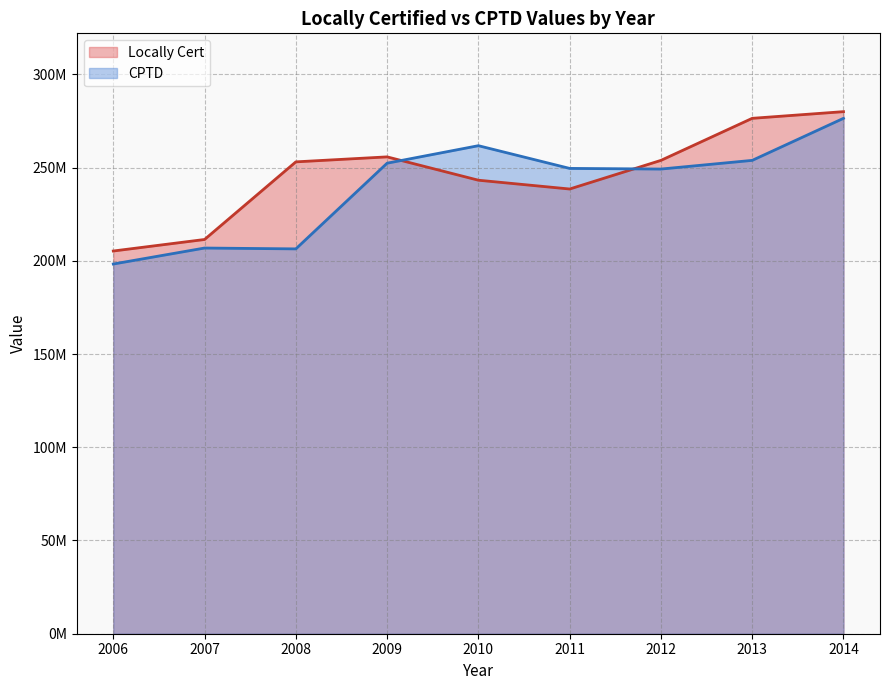

Which series has the largest total across all categories?

Locally Cert